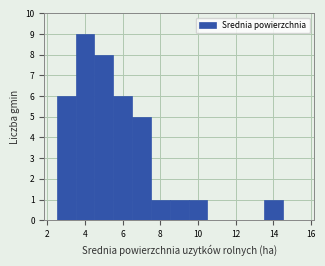

Which range on the x-axis has the tallest bar?

3.5 to 4.5